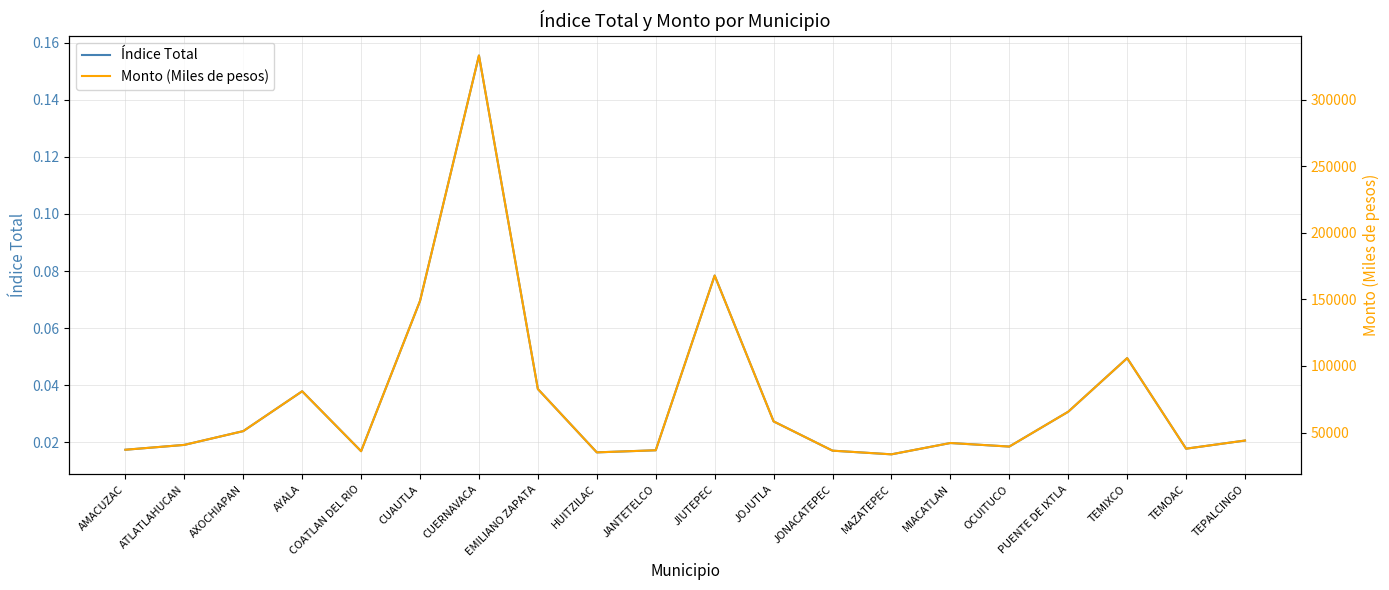

At which category does Monto (Miles de pesos) reach its first local peak?

AYALA